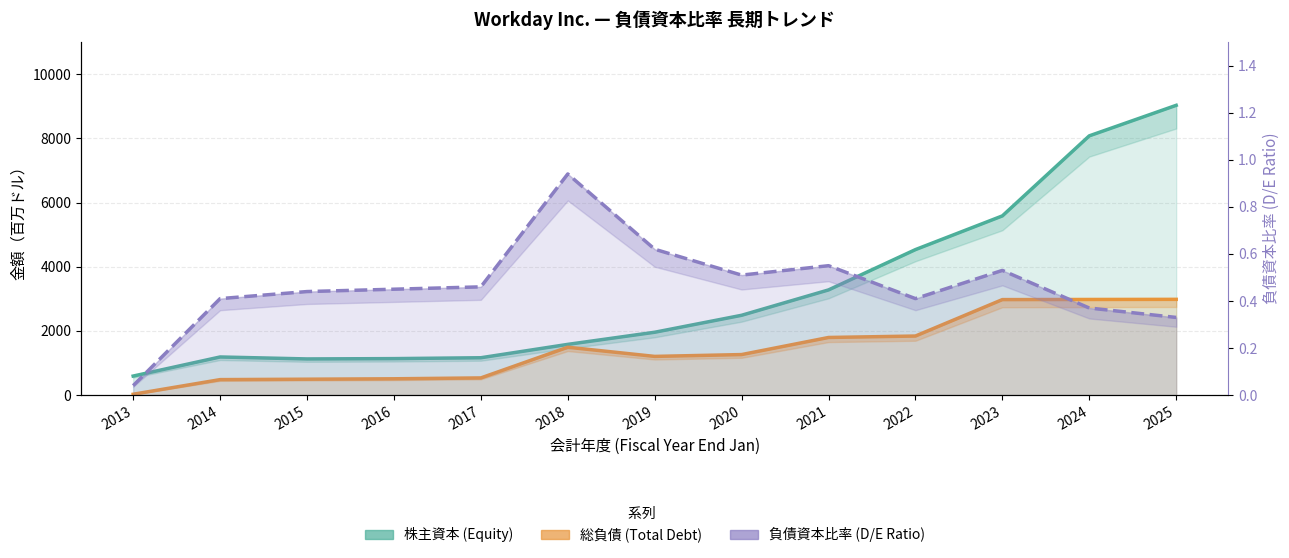

Read the 株主資本 (Equity) value at 2015.

1126.0